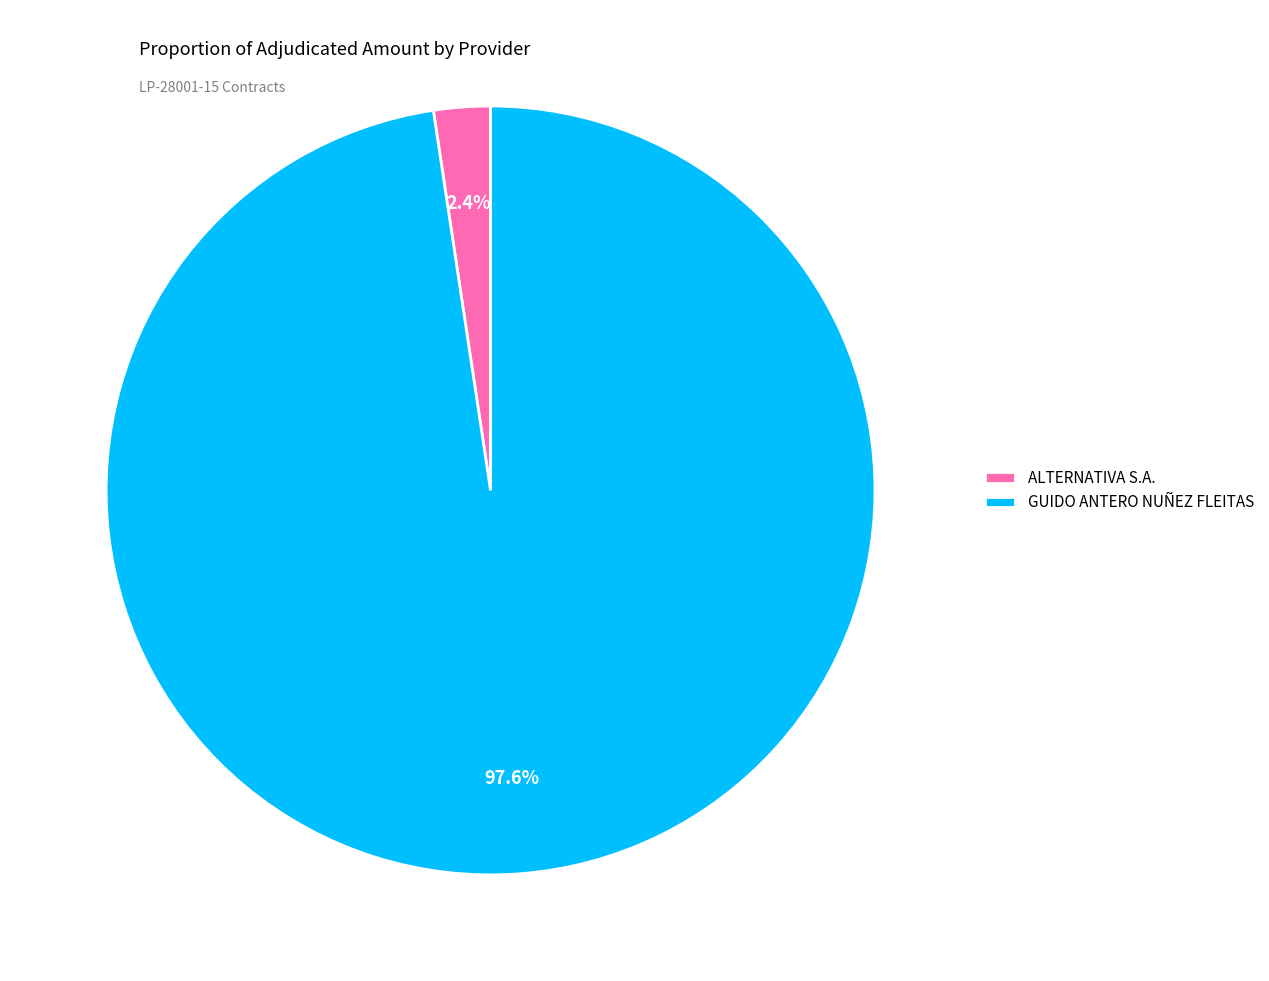

What percentage is the ALTERNATIVA S.A. slice, to the nearest percent?

2%